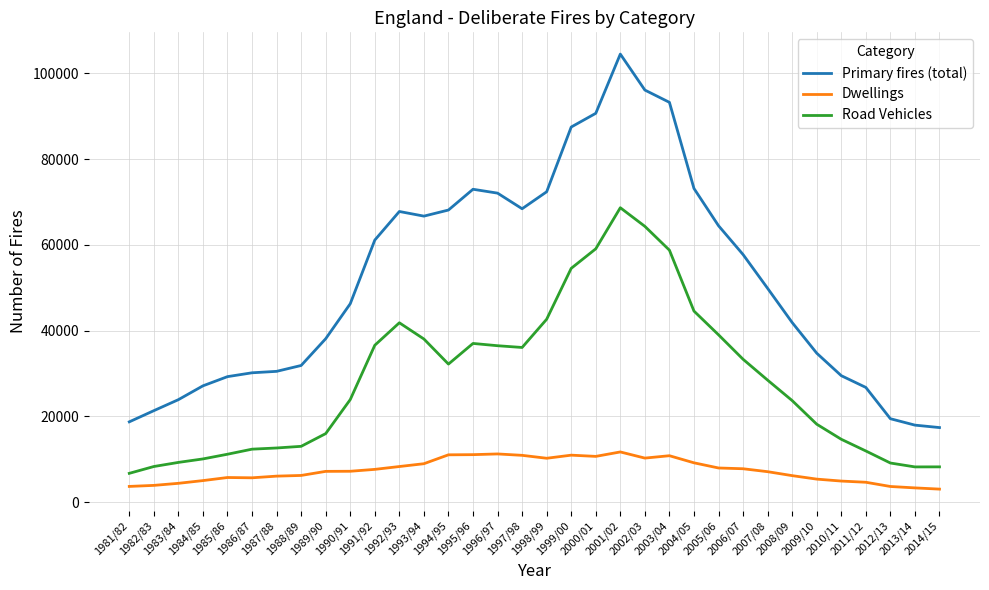

Is this an area chart (filled region under the line)?

No